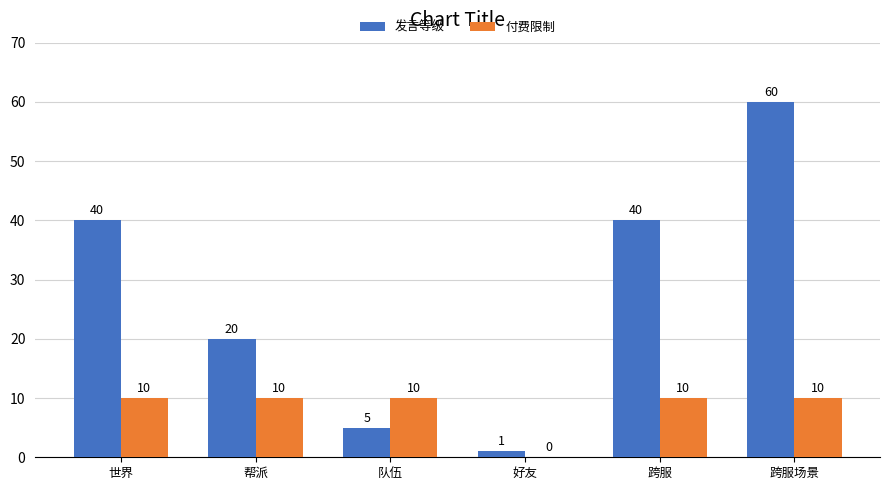

What value does the 发言等级 series have at 世界, to the nearest 10?

40